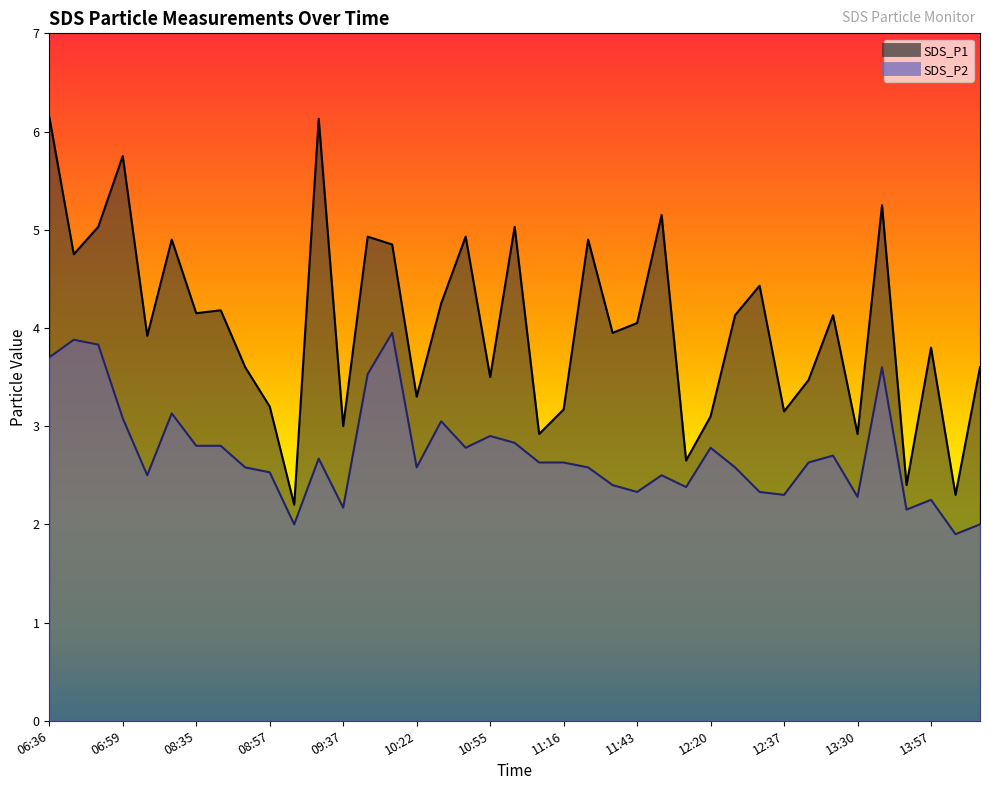

How many lines are shown in the chart?

2